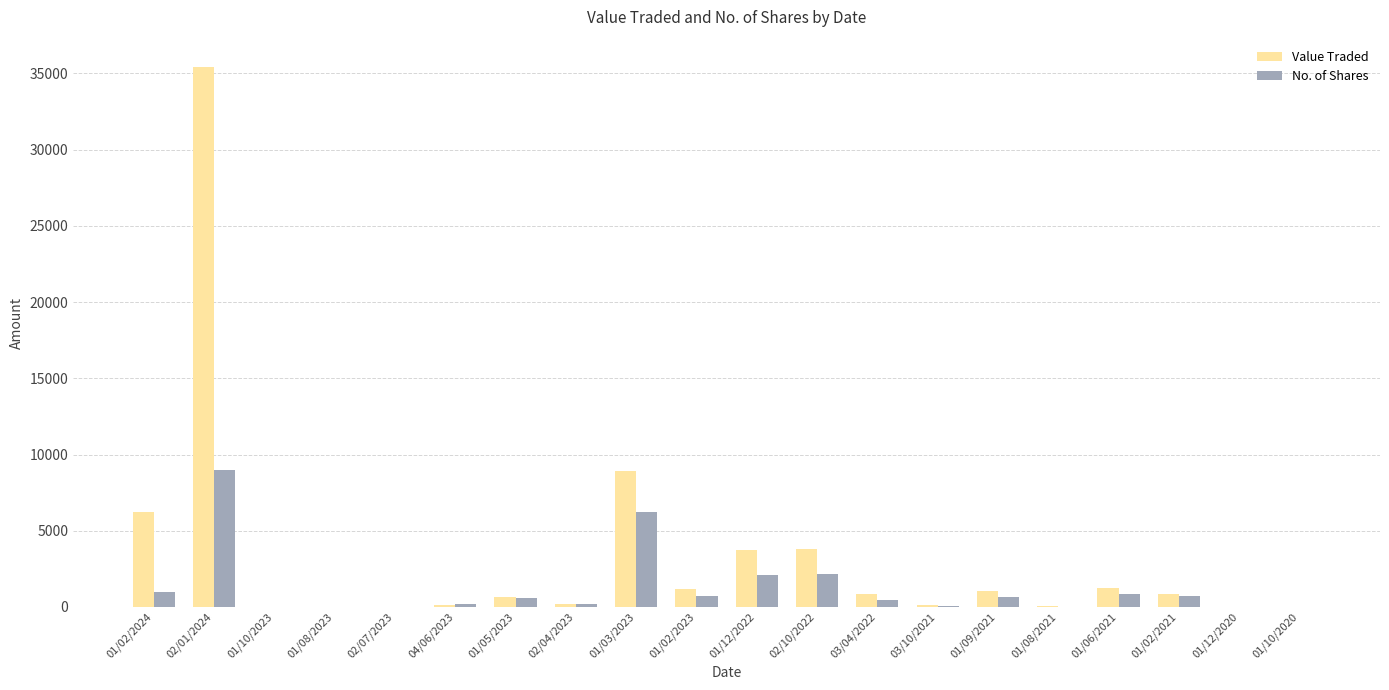

The Value Traded series shows 4 at 01/10/2020. True or false?

True